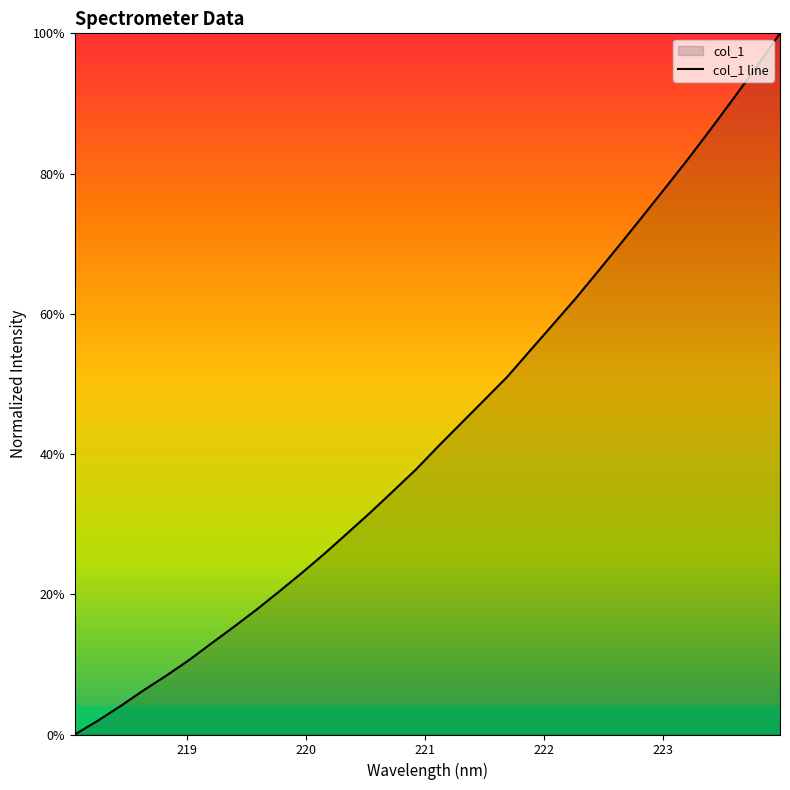

Reading left to right, transcribe all the data shown in this chart.

218.0596=0.0	218.2508=0.0	218.442=0.0	218.6332=0.1	218.8244=0.1	219.0156=0.1	219.2067=0.1	219.3979=0.2	219.589=0.2	219.7801=0.2	219.9712=0.2	220.1623=0.3	220.3533=0.3	220.5444=0.3	220.7354=0.3	220.9264=0.4	221.1174=0.4	221.3083=0.4	221.4993=0.5	221.6902=0.5	221.8812=0.5	222.0721=0.6	222.263=0.6	222.4538=0.7	222.6447=0.7	222.8355=0.7	223.0264=0.8	223.2172=0.8	223.408=0.9	223.5987=0.9	223.7895=1.0	223.9802=1.0